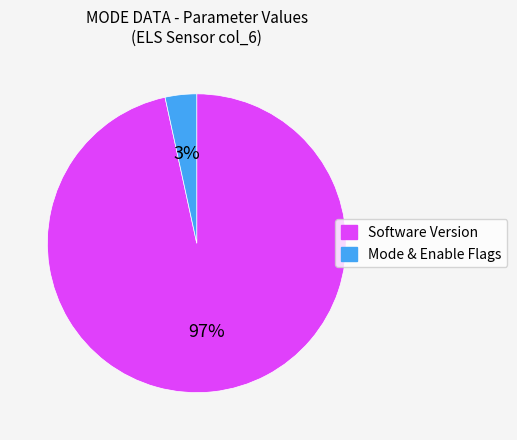

What is the majority slice?

Software Version